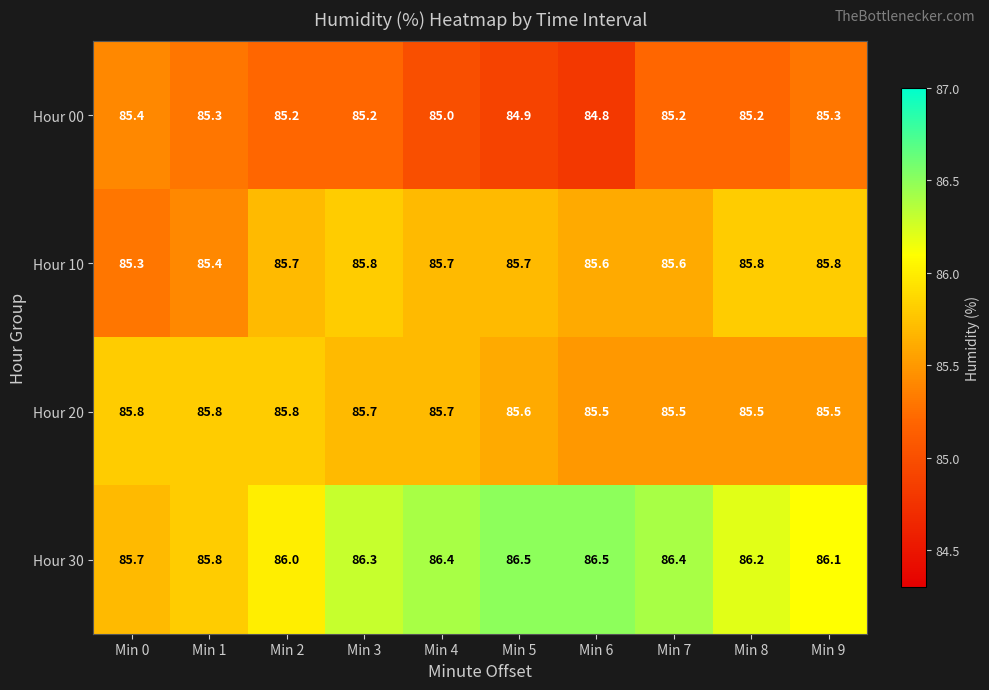

The value of Hour 10 at Min 8 is 33.2. True or false?

False